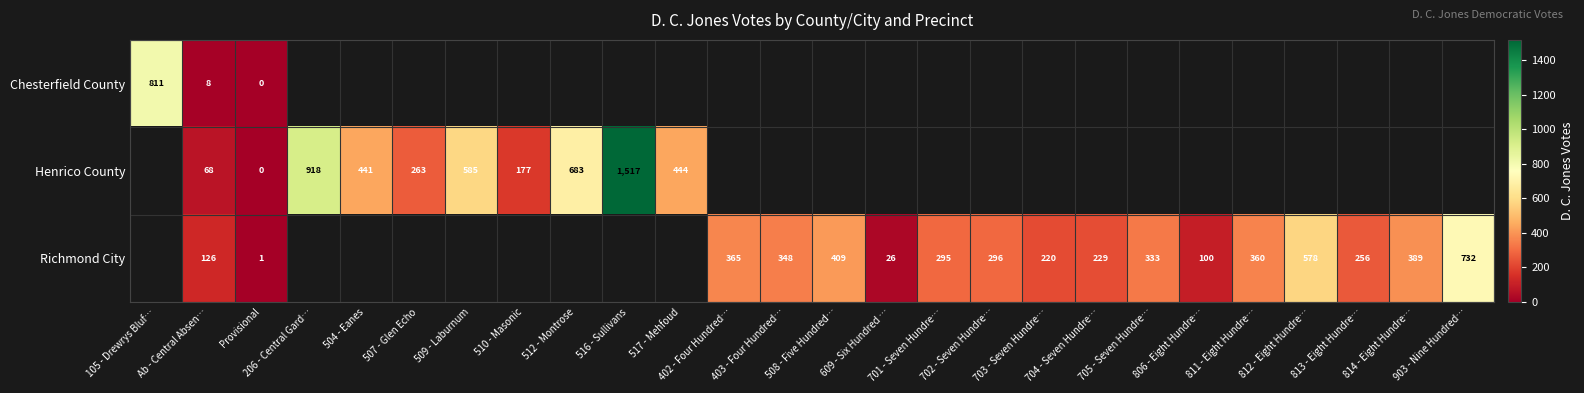

What is the difference between the maximum and minimum values in the Chesterfield County series?

811.0